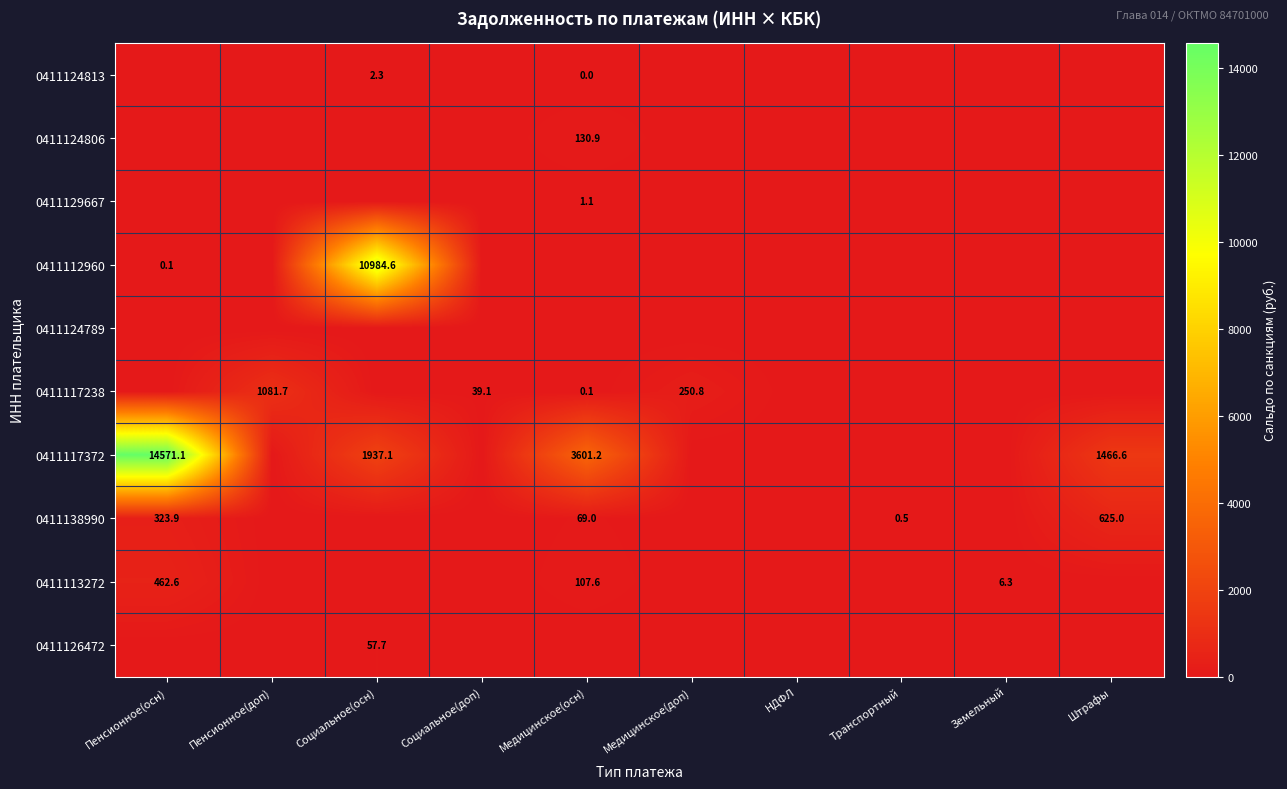

True or false: 0411117372 has a value of 25216.9 at Пенсионное(осн).

False